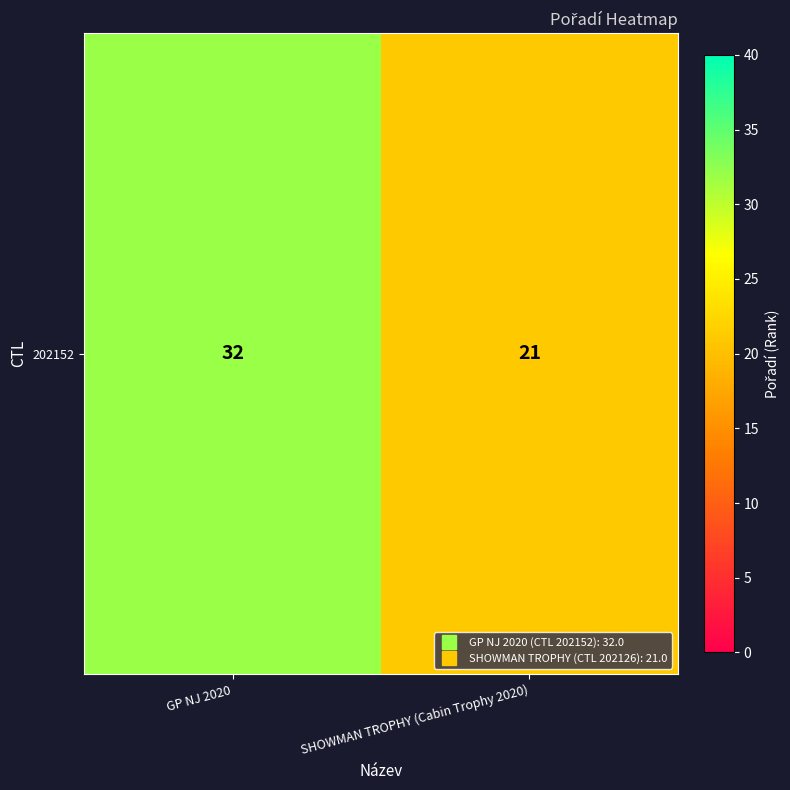

What is the ratio of the value at SHOWMAN TROPHY (Cabin Trophy 2020) to the value at GP NJ 2020?

0.7